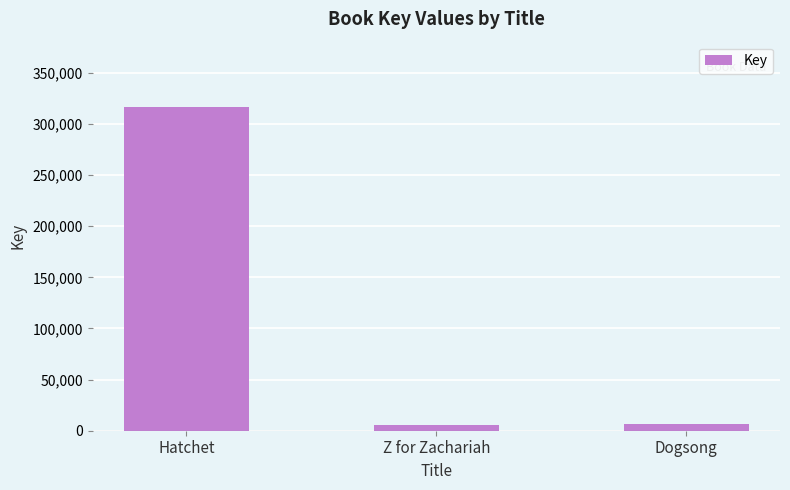

Are the bars grouped side by side (vs. stacked)?

No